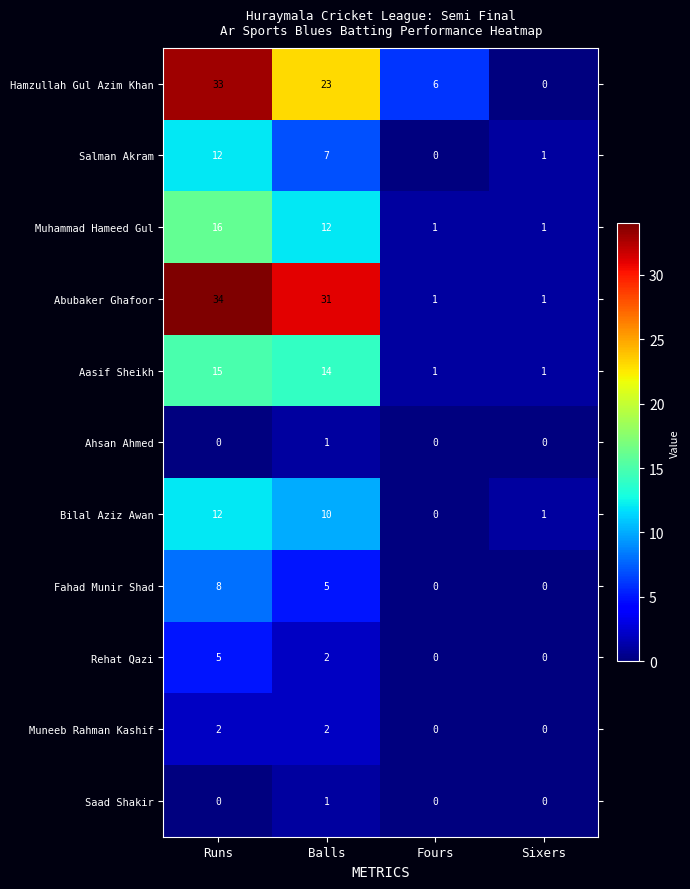

What is the sum of all Salman Akram values?

20